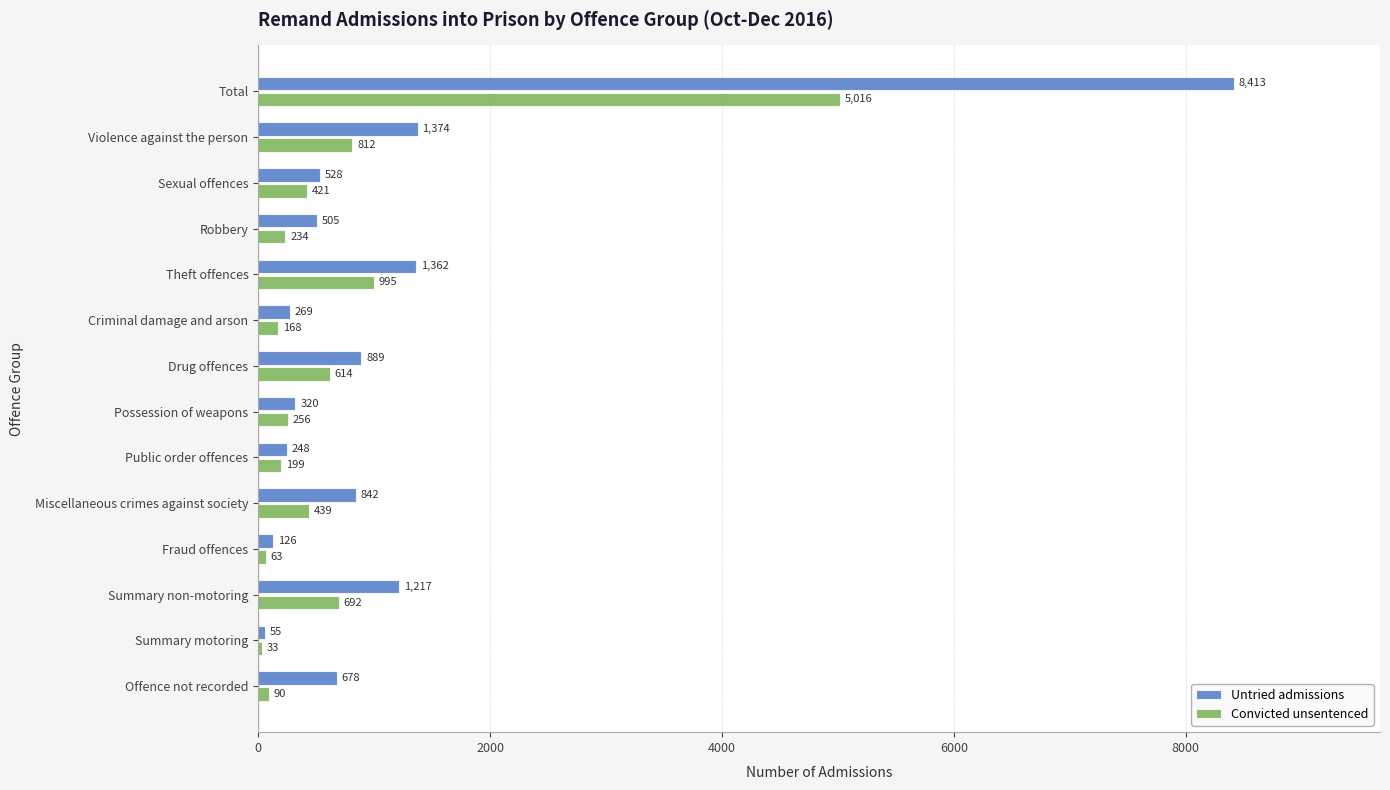

Which series has the widest spread of values?

Untried admissions